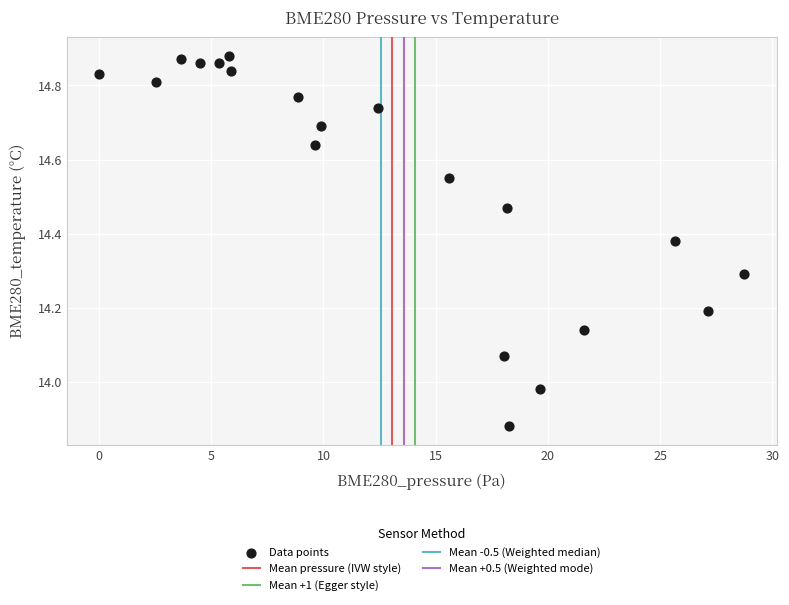

What is the range of X values (max minus min)?

28.8